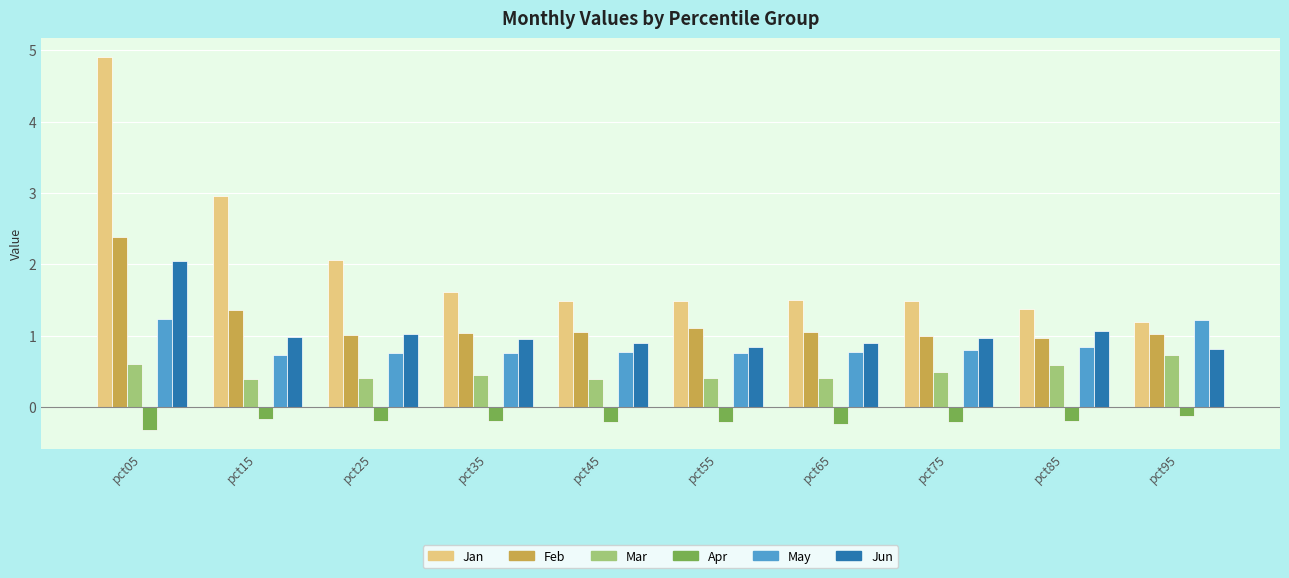

What value does the Jun series have at pct35?

0.9